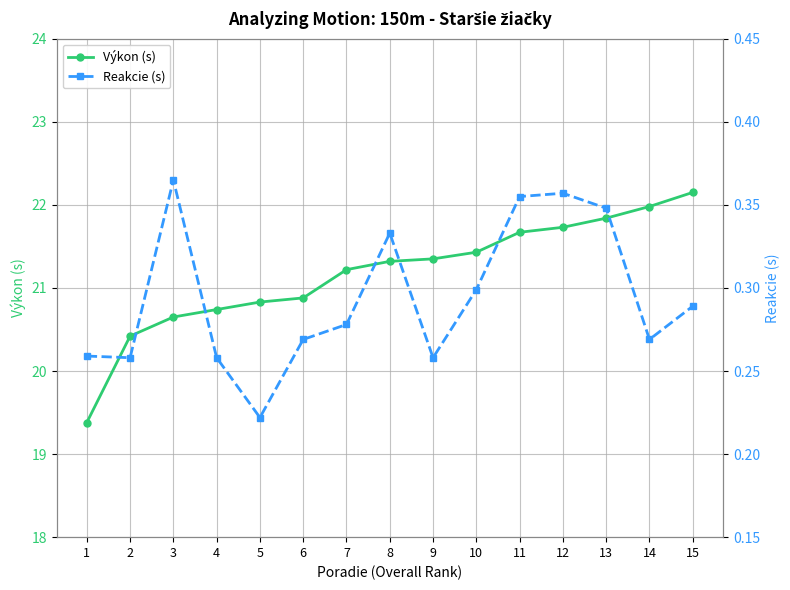

True or false: Reakcie (s) and Výkon (s) cross at least once.

False